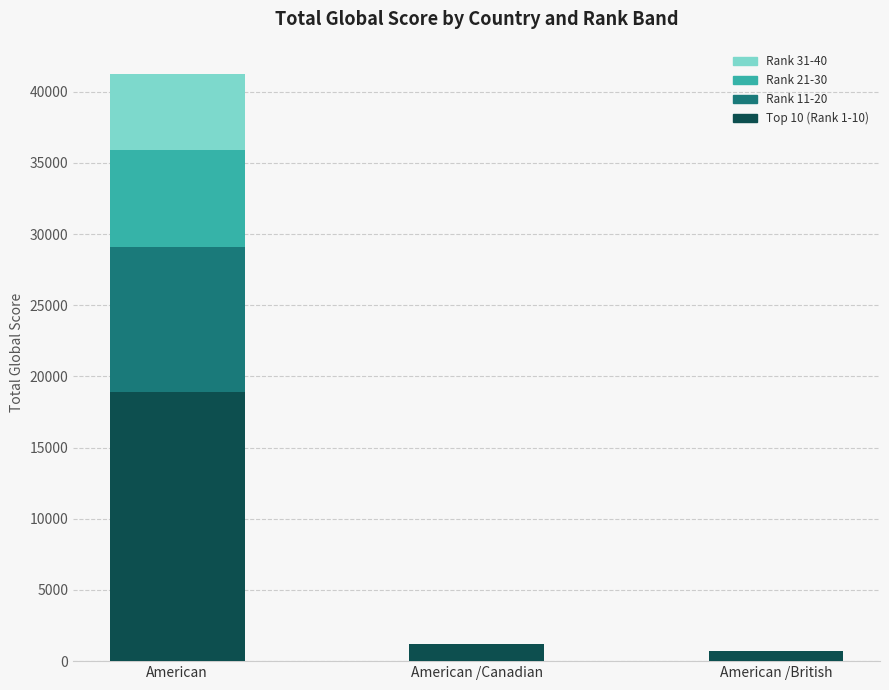

How many distinct data groups are displayed?

4